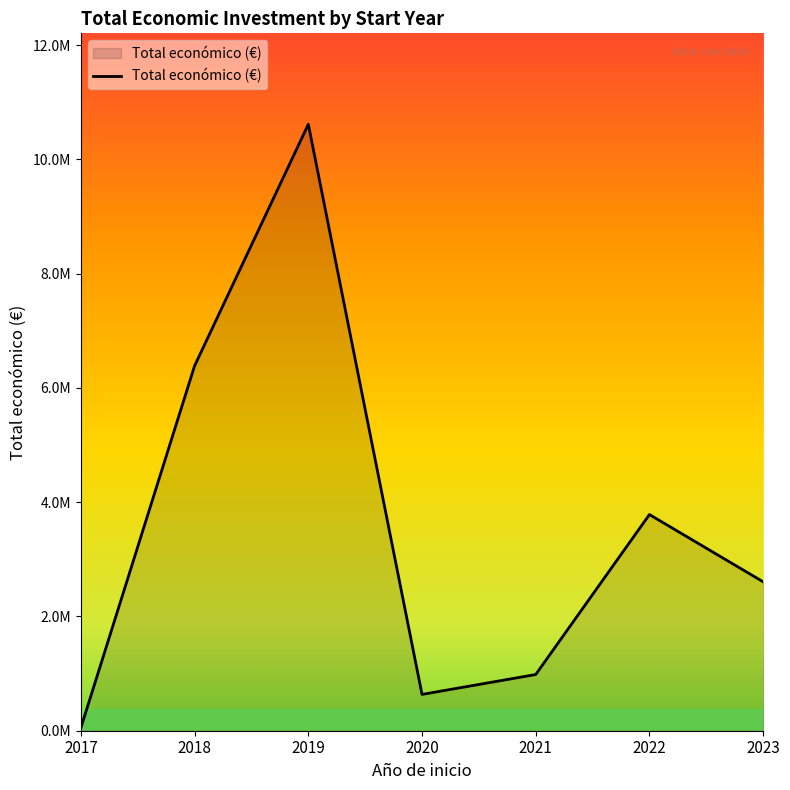

Reading right to left, what are all the values shown in this chart?

2606513	3783154	983499	635407	10612894	6386946	54072